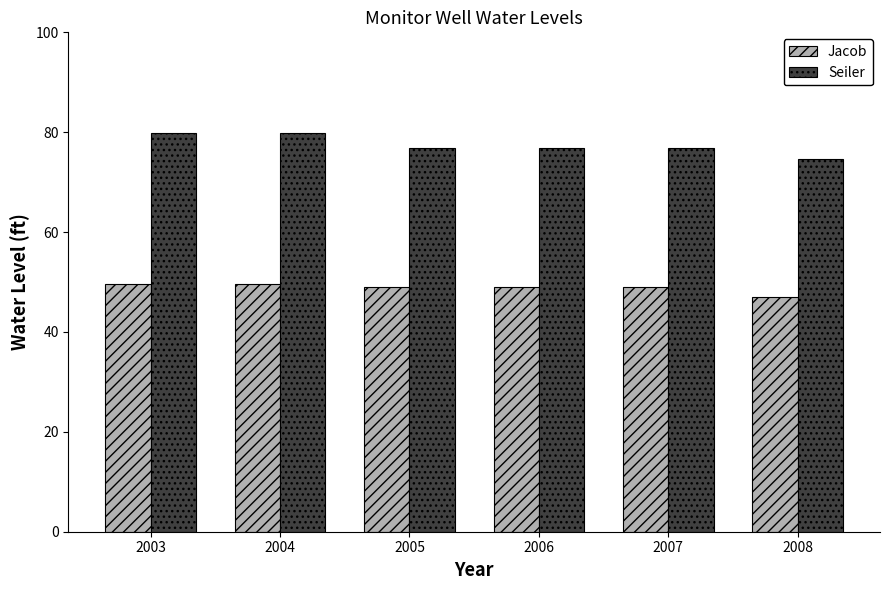

True or false: Seiler has a value of 74.7 at 2008.

True